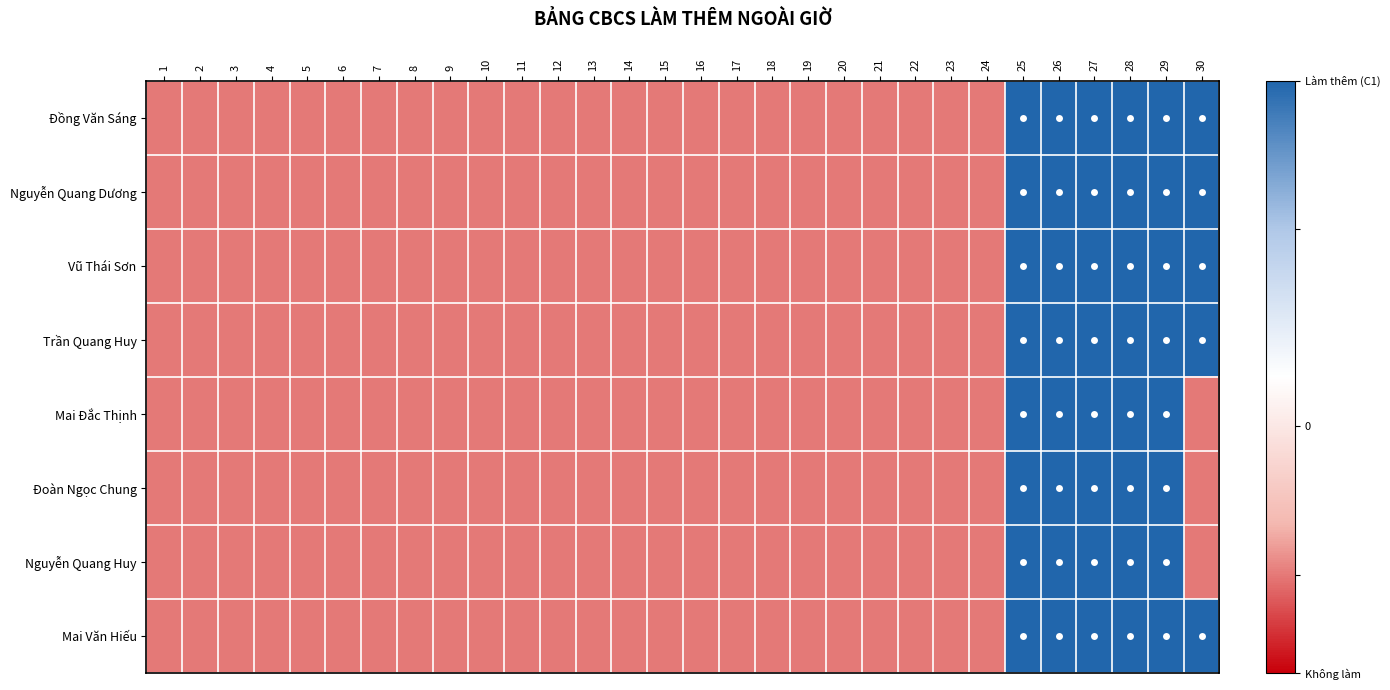

Reading left to right, what are all the values shown in this chart?

Đồng Văn Sáng: 1=-0.3	2=-0.3	3=-0.3	4=-0.3	5=-0.3	6=-0.3	7=-0.3	8=-0.3	9=-0.3	10=-0.3	11=-0.3	12=-0.3	13=-0.3	14=-0.3	15=-0.3	16=-0.3	17=-0.3	18=-0.3	19=-0.3	20=-0.3	21=-0.3	22=-0.3	23=-0.3	24=-0.3	25=0.7	26=0.7	27=0.7	28=0.7	29=0.7	30=0.7
Nguyễn Quang Dương: 1=-0.3	2=-0.3	3=-0.3	4=-0.3	5=-0.3	6=-0.3	7=-0.3	8=-0.3	9=-0.3	10=-0.3	11=-0.3	12=-0.3	13=-0.3	14=-0.3	15=-0.3	16=-0.3	17=-0.3	18=-0.3	19=-0.3	20=-0.3	21=-0.3	22=-0.3	23=-0.3	24=-0.3	25=0.7	26=0.7	27=0.7	28=0.7	29=0.7	30=0.7
Vũ Thái Sơn: 1=-0.3	2=-0.3	3=-0.3	4=-0.3	5=-0.3	6=-0.3	7=-0.3	8=-0.3	9=-0.3	10=-0.3	11=-0.3	12=-0.3	13=-0.3	14=-0.3	15=-0.3	16=-0.3	17=-0.3	18=-0.3	19=-0.3	20=-0.3	21=-0.3	22=-0.3	23=-0.3	24=-0.3	25=0.7	26=0.7	27=0.7	28=0.7	29=0.7	30=0.7
Trần Quang Huy: 1=-0.3	2=-0.3	3=-0.3	4=-0.3	5=-0.3	6=-0.3	7=-0.3	8=-0.3	9=-0.3	10=-0.3	11=-0.3	12=-0.3	13=-0.3	14=-0.3	15=-0.3	16=-0.3	17=-0.3	18=-0.3	19=-0.3	20=-0.3	21=-0.3	22=-0.3	23=-0.3	24=-0.3	25=0.7	26=0.7	27=0.7	28=0.7	29=0.7	30=0.7
Mai Đắc Thịnh: 1=-0.3	2=-0.3	3=-0.3	4=-0.3	5=-0.3	6=-0.3	7=-0.3	8=-0.3	9=-0.3	10=-0.3	11=-0.3	12=-0.3	13=-0.3	14=-0.3	15=-0.3	16=-0.3	17=-0.3	18=-0.3	19=-0.3	20=-0.3	21=-0.3	22=-0.3	23=-0.3	24=-0.3	25=0.7	26=0.7	27=0.7	28=0.7	29=0.7	30=-0.3
Đoàn Ngọc Chung: 1=-0.3	2=-0.3	3=-0.3	4=-0.3	5=-0.3	6=-0.3	7=-0.3	8=-0.3	9=-0.3	10=-0.3	11=-0.3	12=-0.3	13=-0.3	14=-0.3	15=-0.3	16=-0.3	17=-0.3	18=-0.3	19=-0.3	20=-0.3	21=-0.3	22=-0.3	23=-0.3	24=-0.3	25=0.7	26=0.7	27=0.7	28=0.7	29=0.7	30=-0.3
Nguyễn Quang Huy: 1=-0.3	2=-0.3	3=-0.3	4=-0.3	5=-0.3	6=-0.3	7=-0.3	8=-0.3	9=-0.3	10=-0.3	11=-0.3	12=-0.3	13=-0.3	14=-0.3	15=-0.3	16=-0.3	17=-0.3	18=-0.3	19=-0.3	20=-0.3	21=-0.3	22=-0.3	23=-0.3	24=-0.3	25=0.7	26=0.7	27=0.7	28=0.7	29=0.7	30=-0.3
Mai Văn Hiếu: 1=-0.3	2=-0.3	3=-0.3	4=-0.3	5=-0.3	6=-0.3	7=-0.3	8=-0.3	9=-0.3	10=-0.3	11=-0.3	12=-0.3	13=-0.3	14=-0.3	15=-0.3	16=-0.3	17=-0.3	18=-0.3	19=-0.3	20=-0.3	21=-0.3	22=-0.3	23=-0.3	24=-0.3	25=0.7	26=0.7	27=0.7	28=0.7	29=0.7	30=0.7